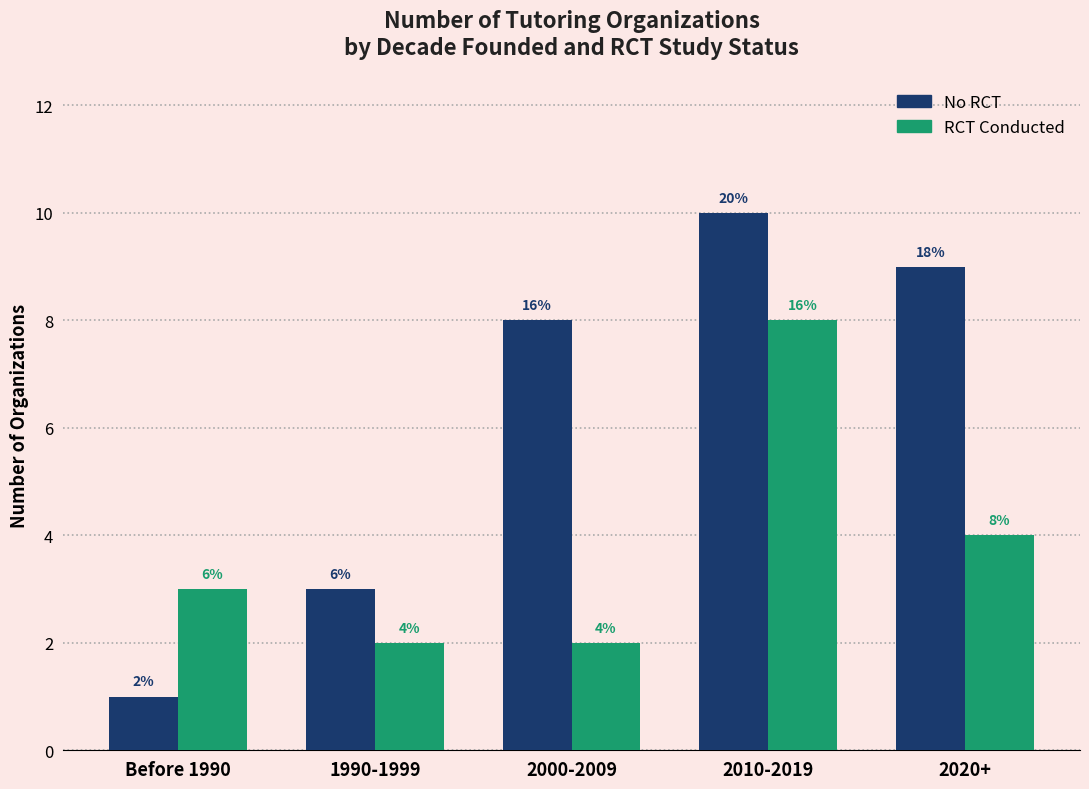

What is the smallest value displayed?

1